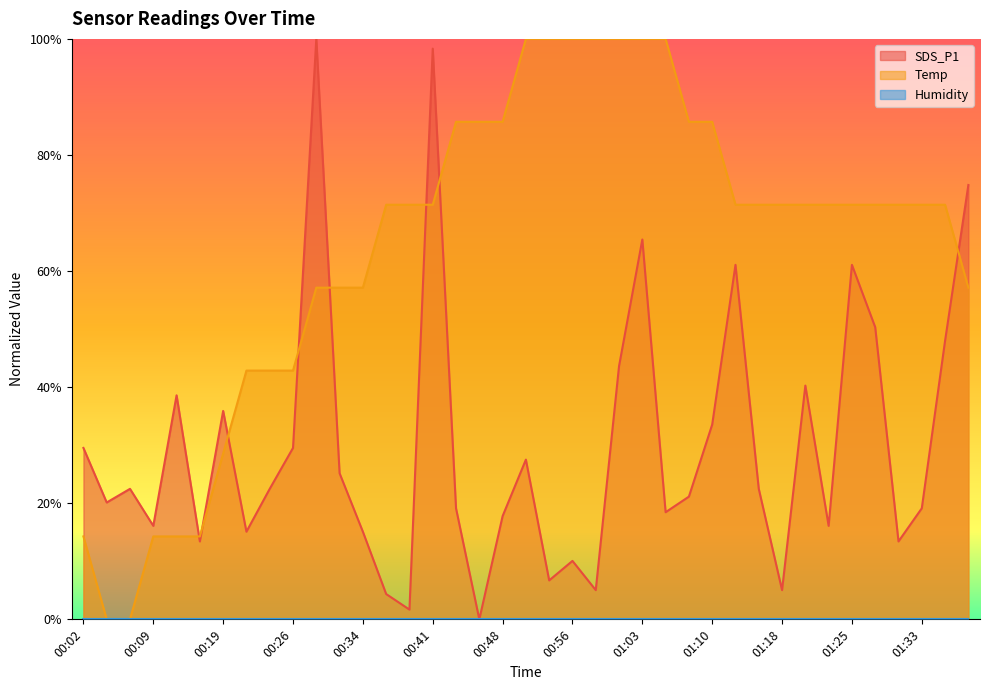

What is the total value across all series at 00:48?

1.0